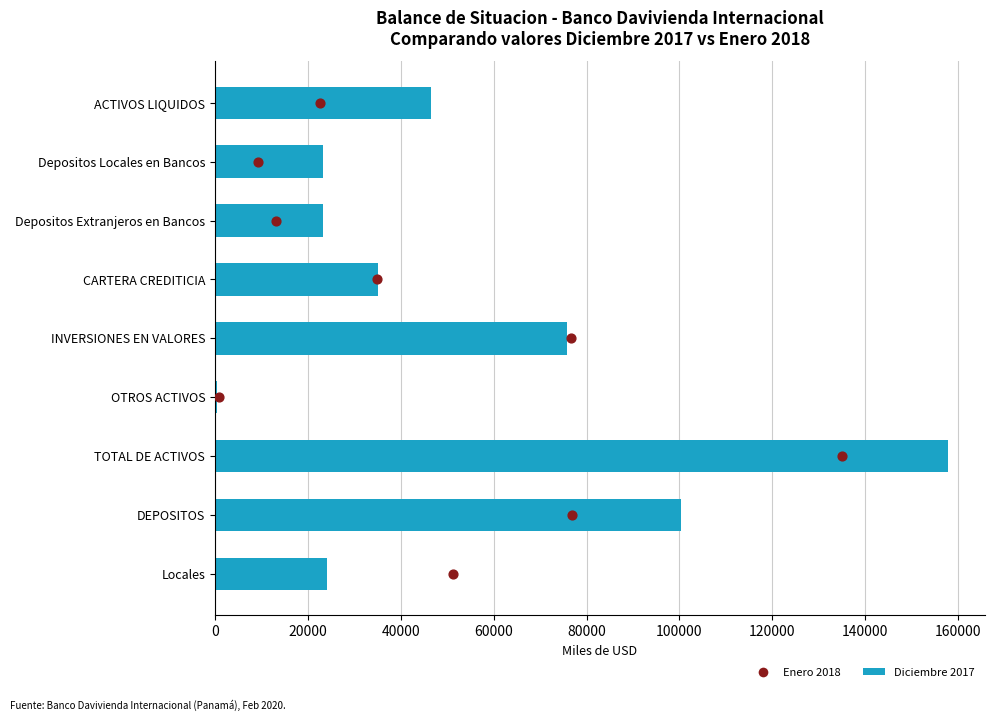

What are all the series names shown in the legend?

Diciembre 2017, Enero 2018